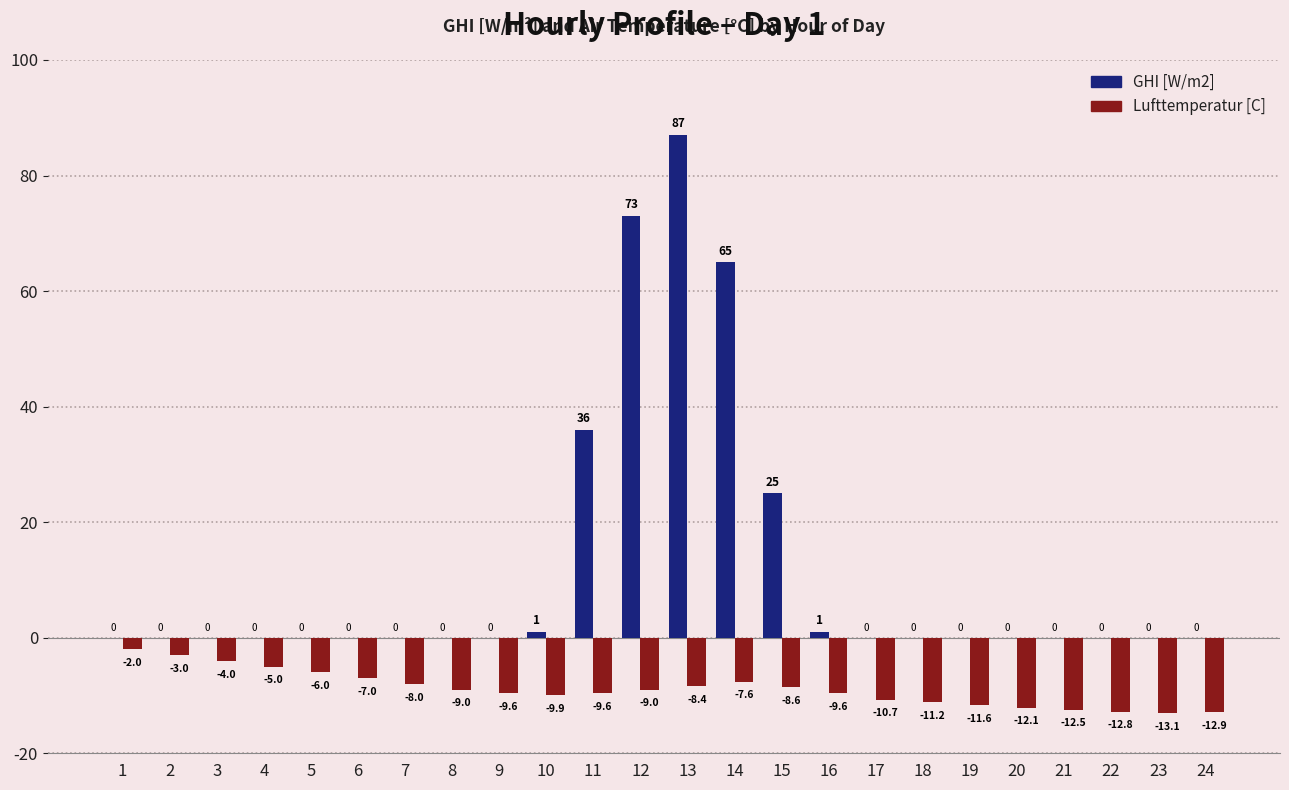

At which category is the sum across all series the highest?

13